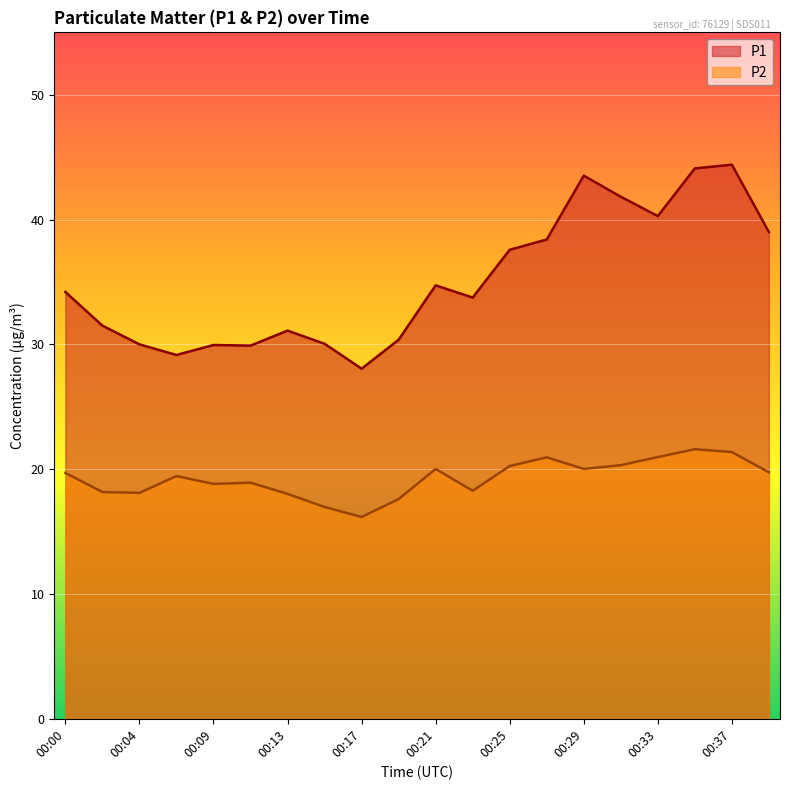

Reading left to right, what are all the values shown in this chart?

P1: 00:00=34.2	00:02=31.5	00:04=30.0	00:06=29.1	00:09=29.9	00:11=29.9	00:13=31.1	00:15=30.1	00:17=28.1	00:19=30.4	00:21=34.7	00:23=33.8	00:25=37.6	00:27=38.4	00:29=43.5	00:31=41.8	00:33=40.3	00:35=44.1	00:37=44.4	00:39=39.0
P2: 00:00=19.7	00:02=18.2	00:04=18.1	00:06=19.4	00:09=18.8	00:11=18.9	00:13=18.0	00:15=17.0	00:17=16.2	00:19=17.6	00:21=20.0	00:23=18.3	00:25=20.2	00:27=20.9	00:29=20.0	00:31=20.3	00:33=21.0	00:35=21.6	00:37=21.4	00:39=19.8